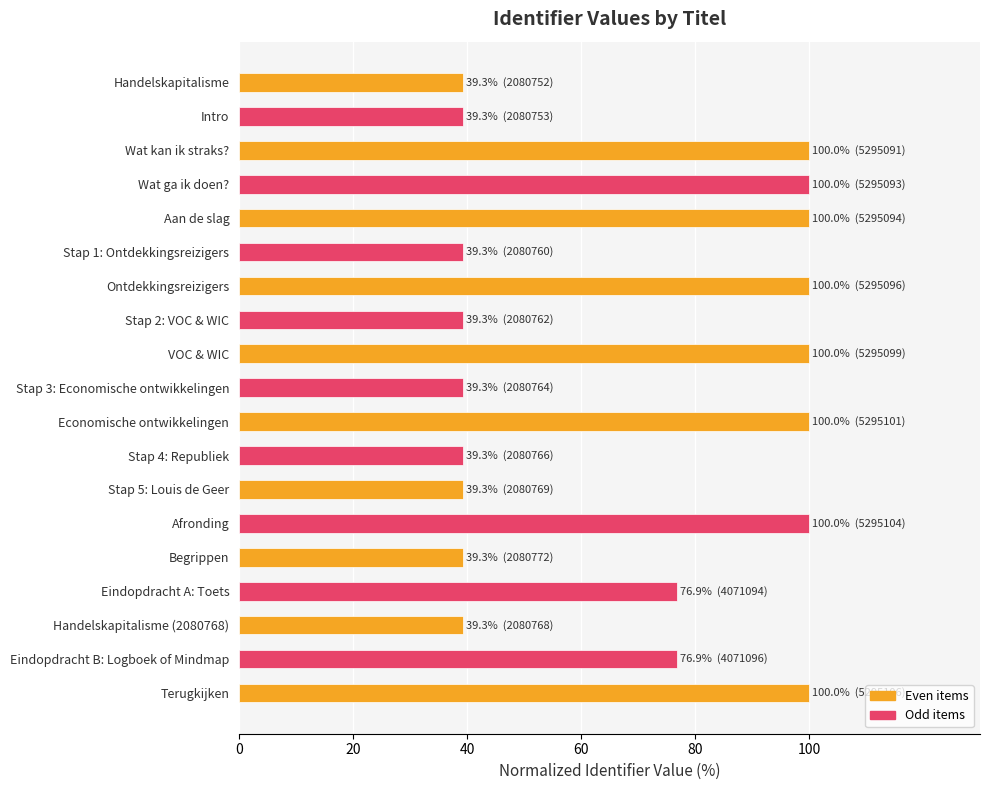

How many series are shown in this chart?

1